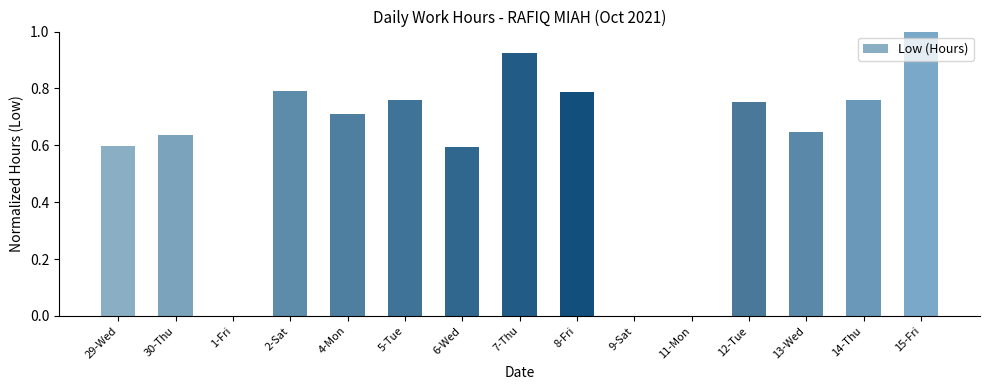

What is the sum of the values at 2-Sat and 8-Fri?

1.6